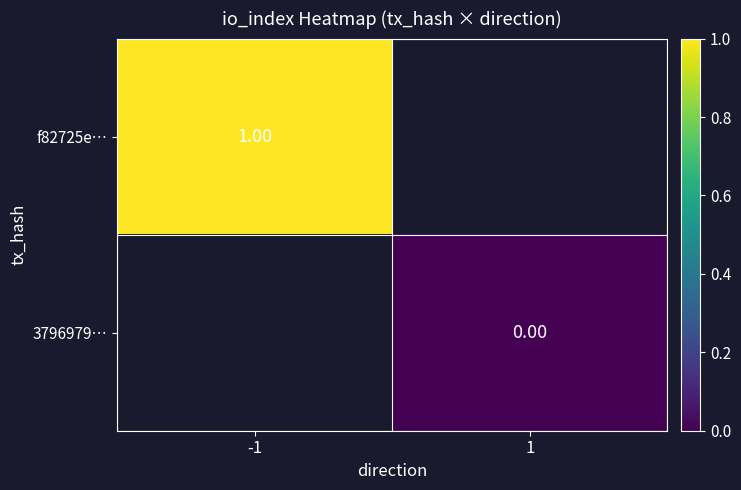

Is the value of f82725e… at -1 greater than the value of 3796979… at 1?

Yes